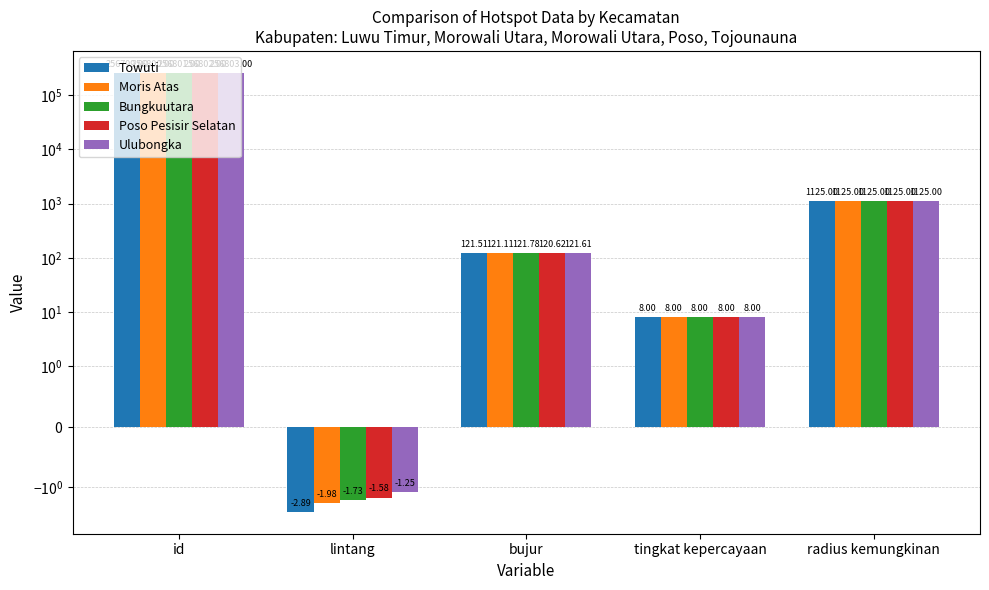

Rank the categories by Towuti value from lowest to highest.

lintang, tingkat kepercayaan, bujur, radius kemungkinan, id